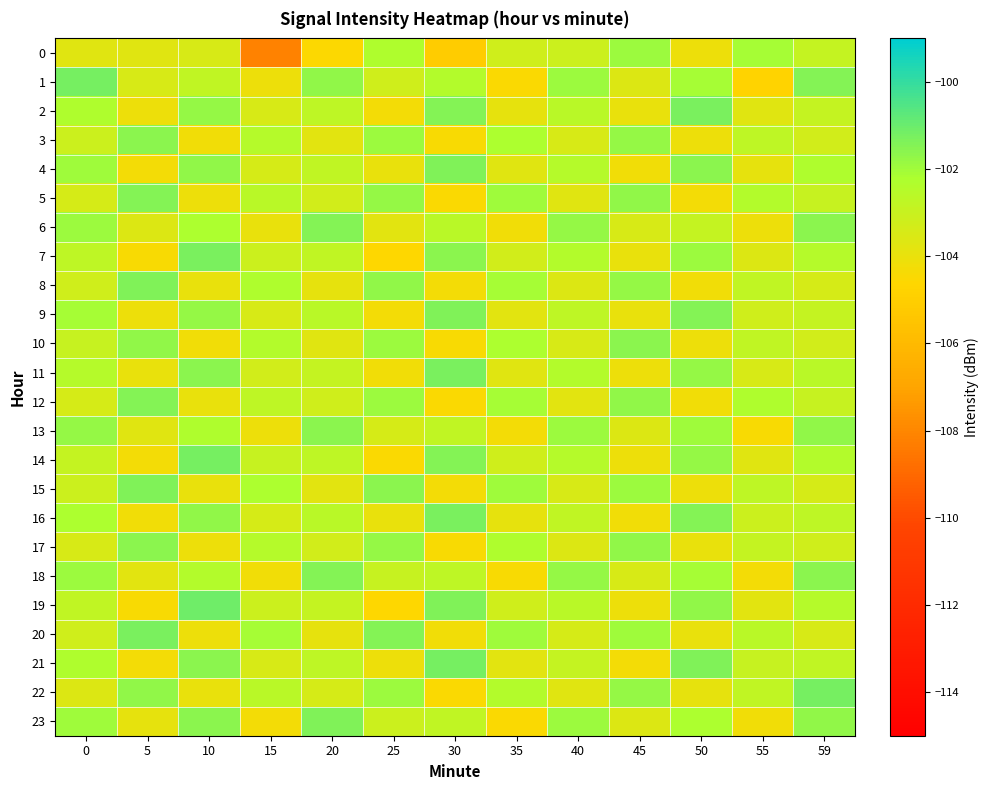

At which category is the sum across all series the highest?

59